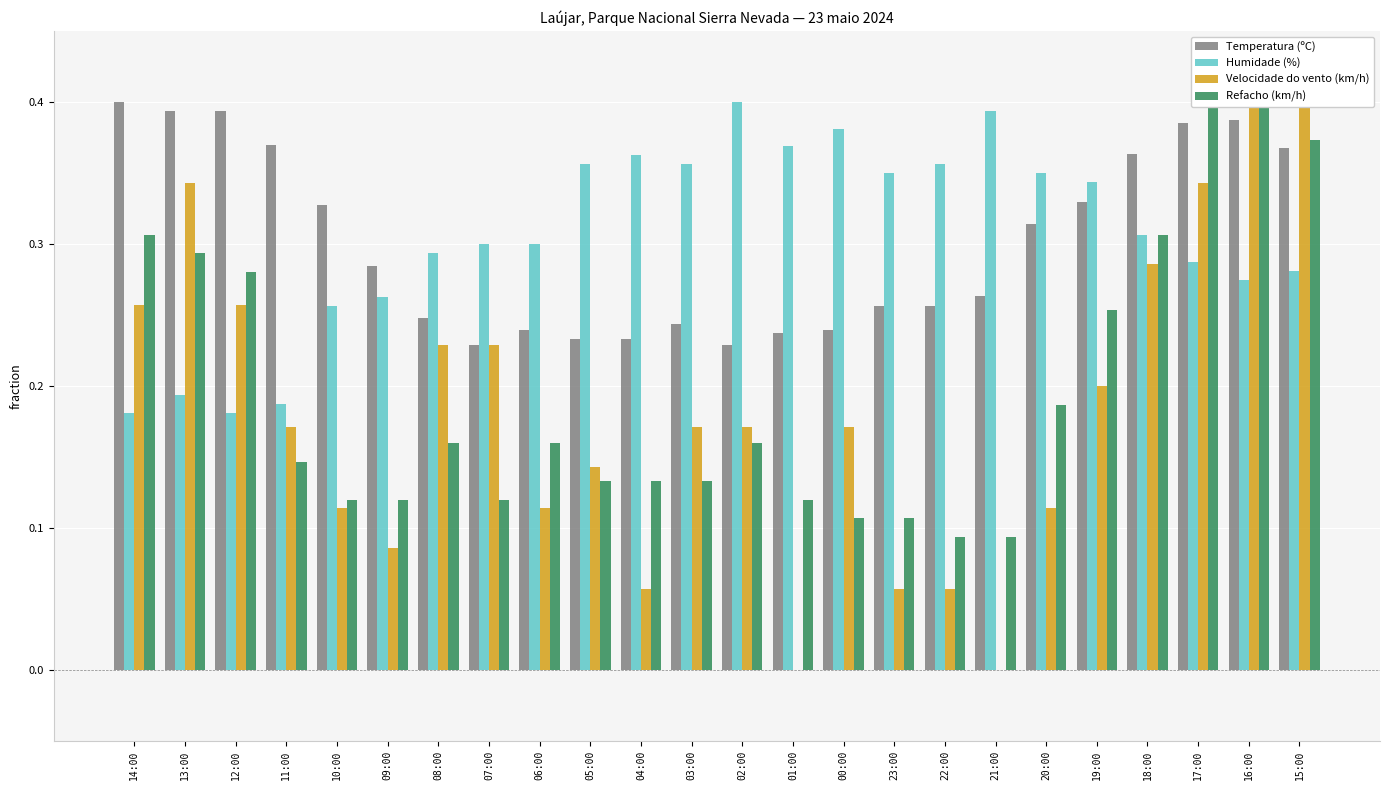

Reading left to right, extract all data points from this chart.

Temperatura (ºC): 14:00=0.4	13:00=0.4	12:00=0.4	11:00=0.4	10:00=0.3	09:00=0.3	08:00=0.2	07:00=0.2	06:00=0.2	05:00=0.2	04:00=0.2	03:00=0.2	02:00=0.2	01:00=0.2	00:00=0.2	23:00=0.3	22:00=0.3	21:00=0.3	20:00=0.3	19:00=0.3	18:00=0.4	17:00=0.4	16:00=0.4	15:00=0.4
Humidade (%): 14:00=0.2	13:00=0.2	12:00=0.2	11:00=0.2	10:00=0.3	09:00=0.3	08:00=0.3	07:00=0.3	06:00=0.3	05:00=0.4	04:00=0.4	03:00=0.4	02:00=0.4	01:00=0.4	00:00=0.4	23:00=0.4	22:00=0.4	21:00=0.4	20:00=0.4	19:00=0.3	18:00=0.3	17:00=0.3	16:00=0.3	15:00=0.3
Velocidade do vento (km/h): 14:00=0.3	13:00=0.3	12:00=0.3	11:00=0.2	10:00=0.1	09:00=0.1	08:00=0.2	07:00=0.2	06:00=0.1	05:00=0.1	04:00=0.1	03:00=0.2	02:00=0.2	01:00=0.0	00:00=0.2	23:00=0.1	22:00=0.1	21:00=0.0	20:00=0.1	19:00=0.2	18:00=0.3	17:00=0.3	16:00=0.4	15:00=0.4
Refacho (km/h): 14:00=0.3	13:00=0.3	12:00=0.3	11:00=0.1	10:00=0.1	09:00=0.1	08:00=0.2	07:00=0.1	06:00=0.2	05:00=0.1	04:00=0.1	03:00=0.1	02:00=0.2	01:00=0.1	00:00=0.1	23:00=0.1	22:00=0.1	21:00=0.1	20:00=0.2	19:00=0.3	18:00=0.3	17:00=0.4	16:00=0.4	15:00=0.4